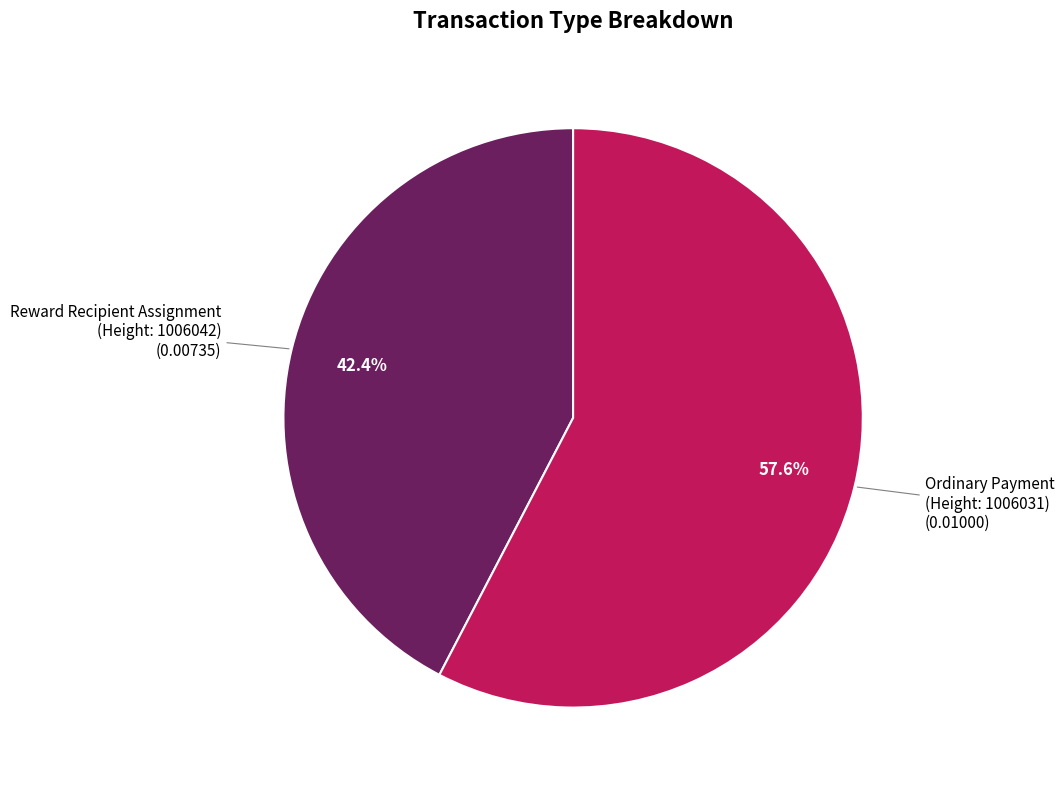

Count the number of slices in the pie.

2